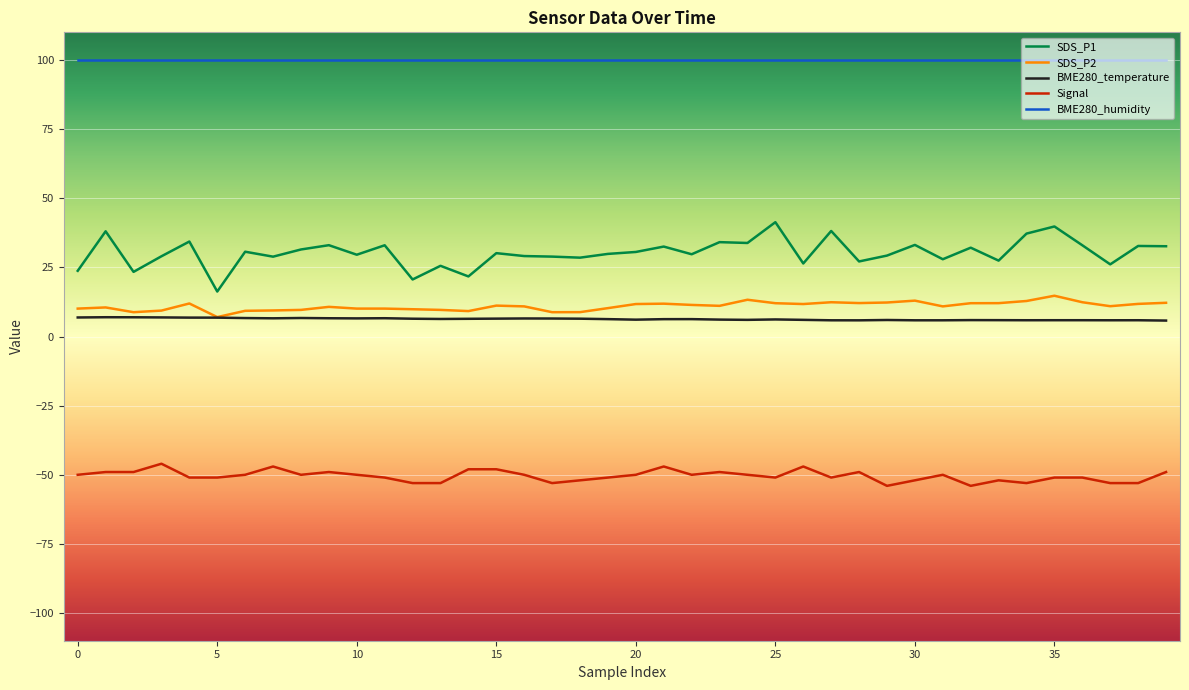

How many lines are shown in the chart?

5